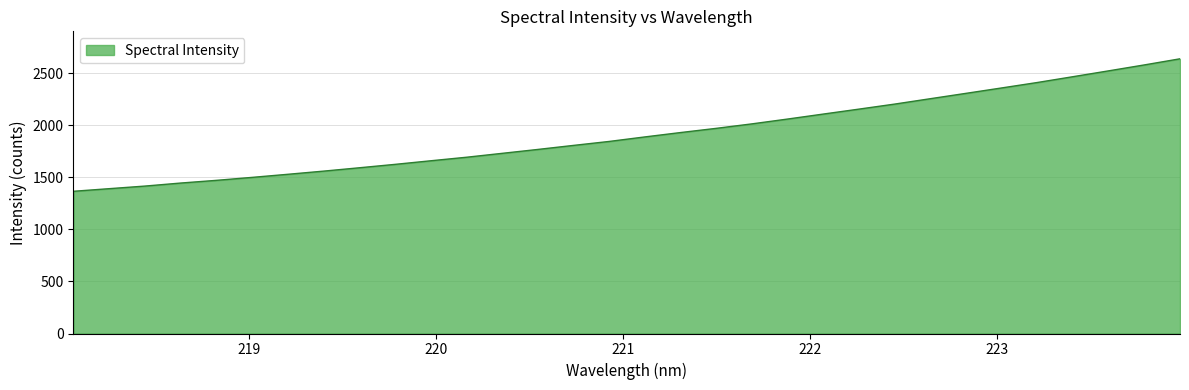

What is the difference between the maximum and minimum values?

1272.5